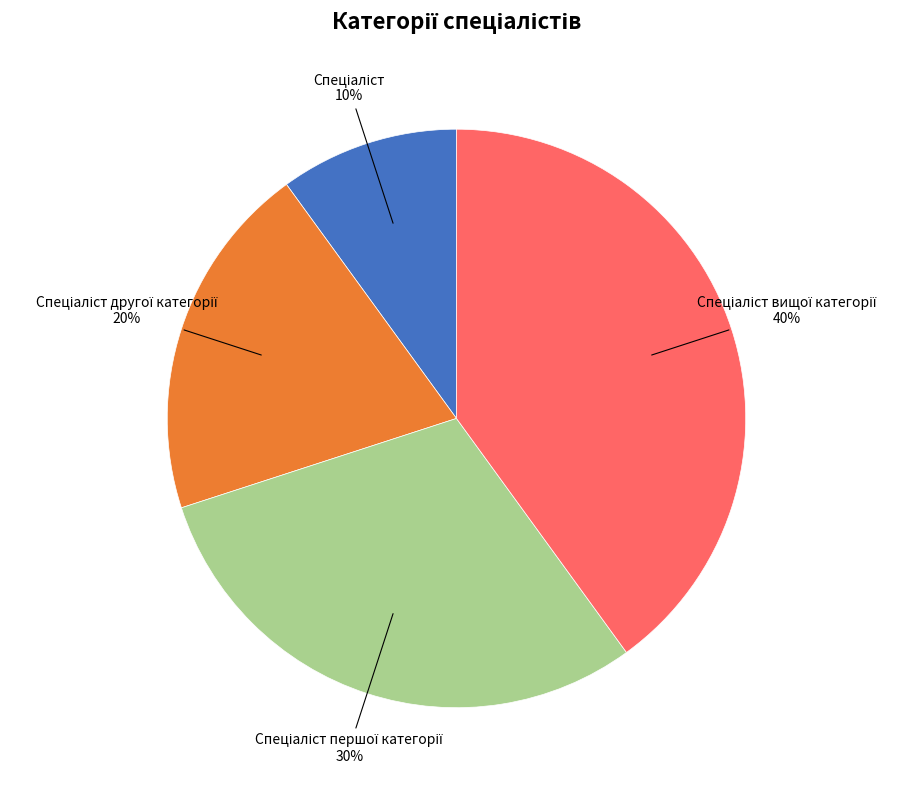

To the nearest percent, what is the average slice percentage?

25%